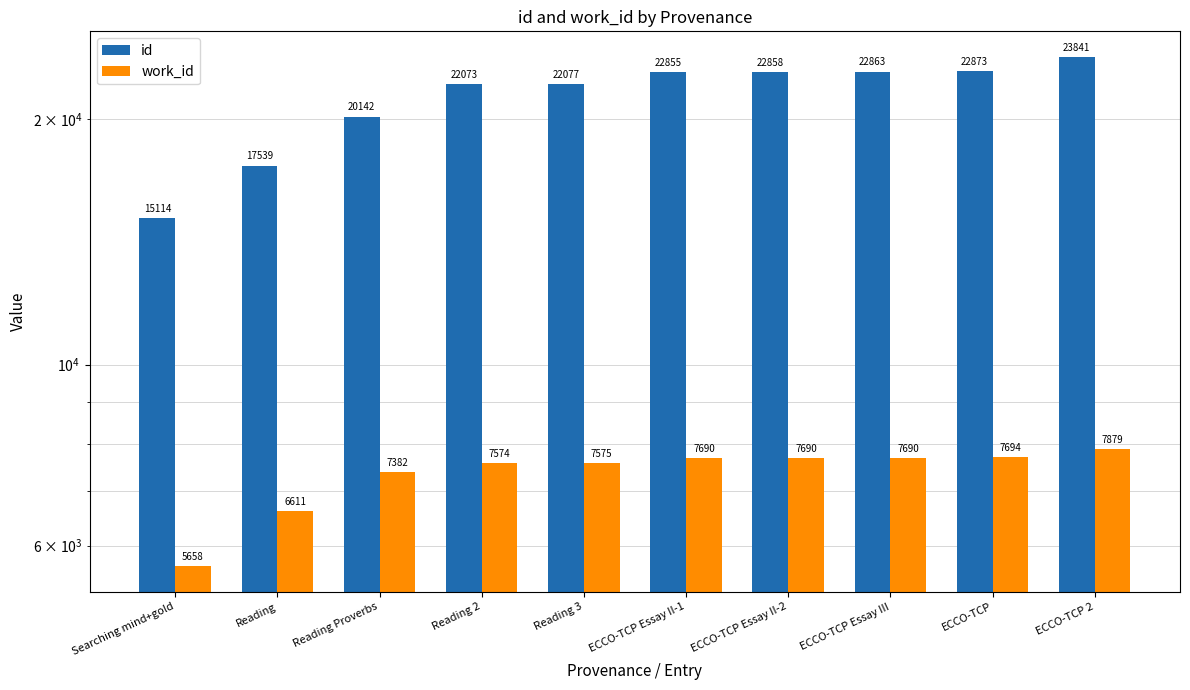

True or false: id has a value of 22073 at Reading 2.

True